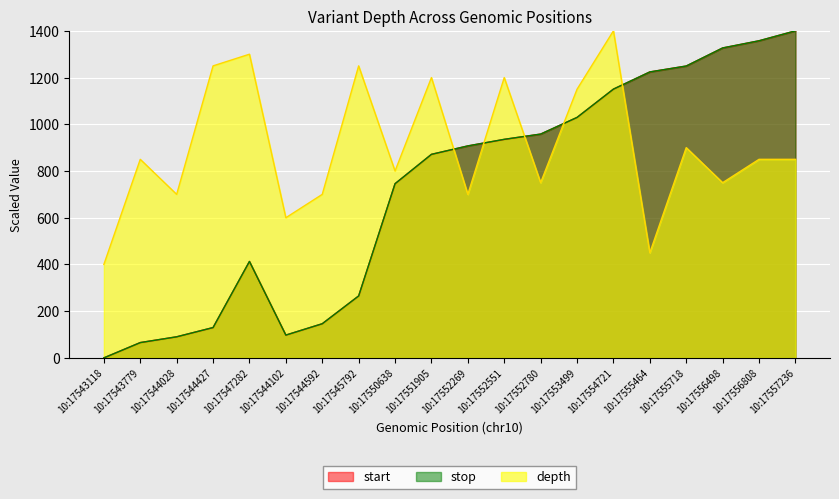

Which series has the largest total across all categories?

depth